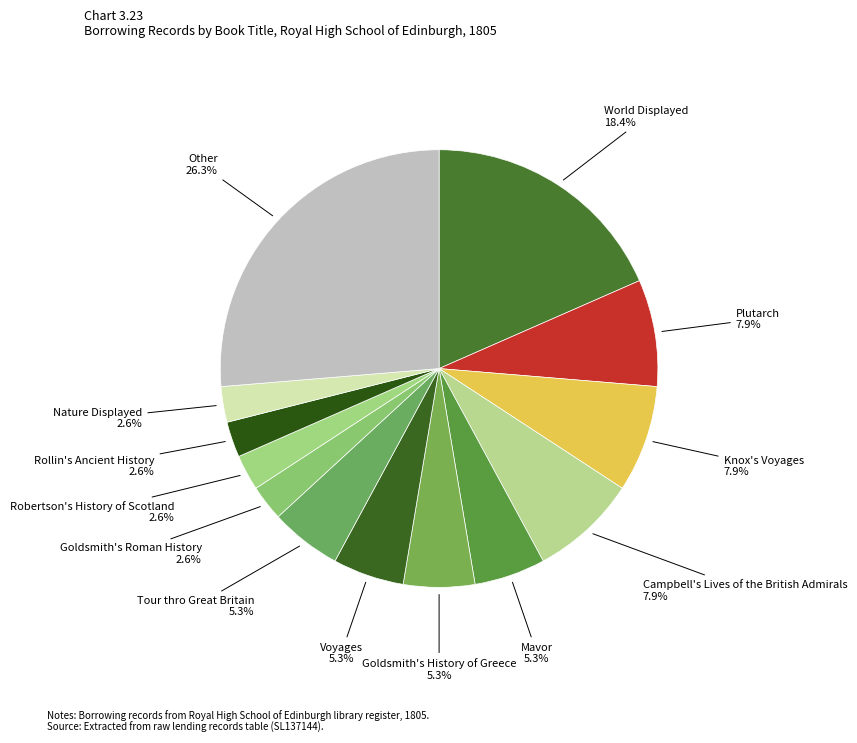

Approximately how many times larger is the value at Nature Displayed compared to Knox's Voyages?

0.3